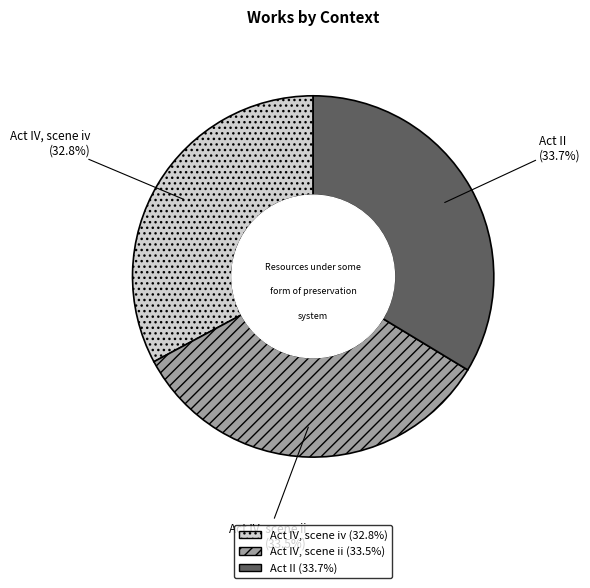

The Act IV, scene ii slice represents 42% of the pie. True or false?

False